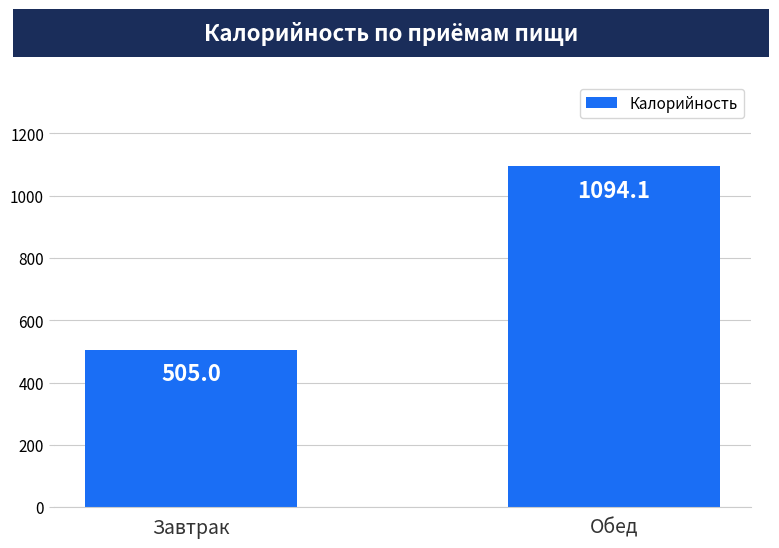

What is the difference between the values at Обед and Завтрак?

589.1